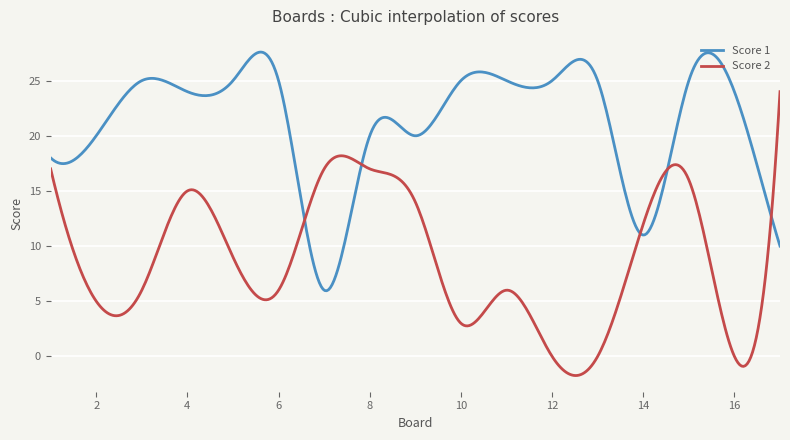

List the series in order of their peak value, highest first.

Score 1, Score 2